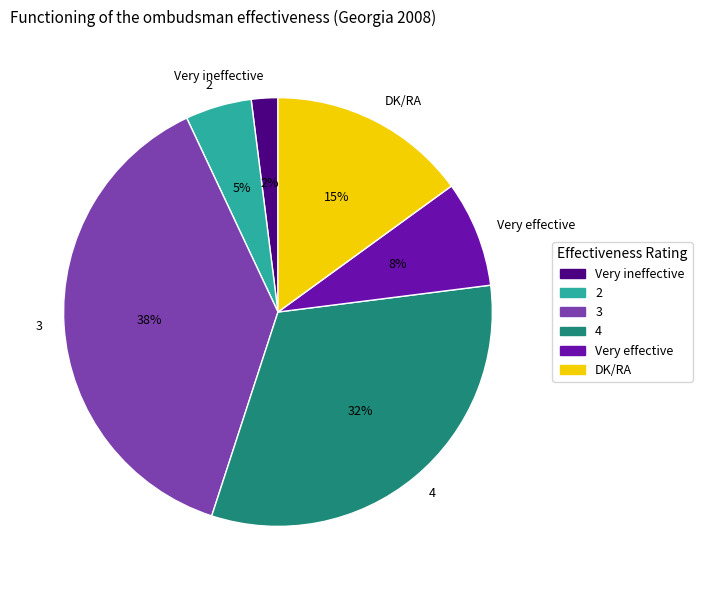

To the nearest percent, what is the average slice percentage?

17%